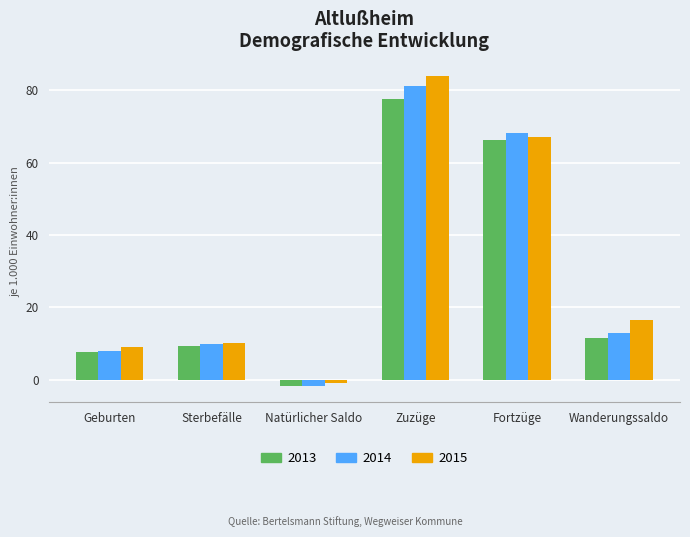

What is the maximum value shown in the chart?

83.9